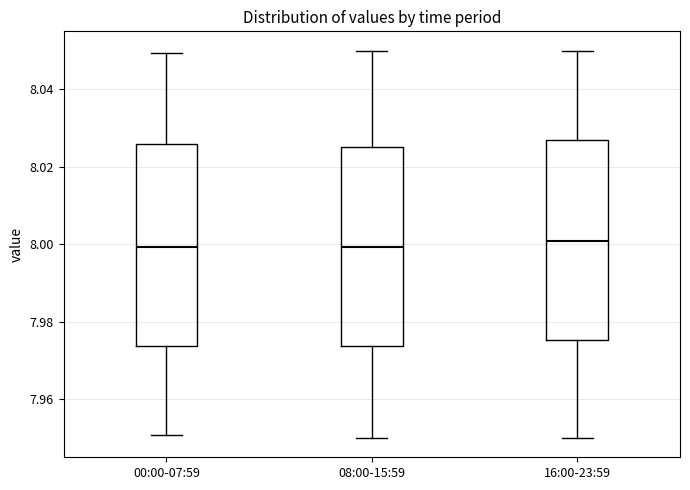

Reading left to right, read every box against the y-axis: the position of its median line, the range the box covers, and the ends of its whiskers. The values are not printed on the chart, so give them approximately, as read against the axis.

00:00-07:59: median 8.000, box 7.974 to 8.026, whiskers 7.950 to 8.050
08:00-15:59: median 8.000, box 7.974 to 8.026, whiskers 7.950 to 8.050
16:00-23:59: median 8.000, box 7.976 to 8.026, whiskers 7.950 to 8.050